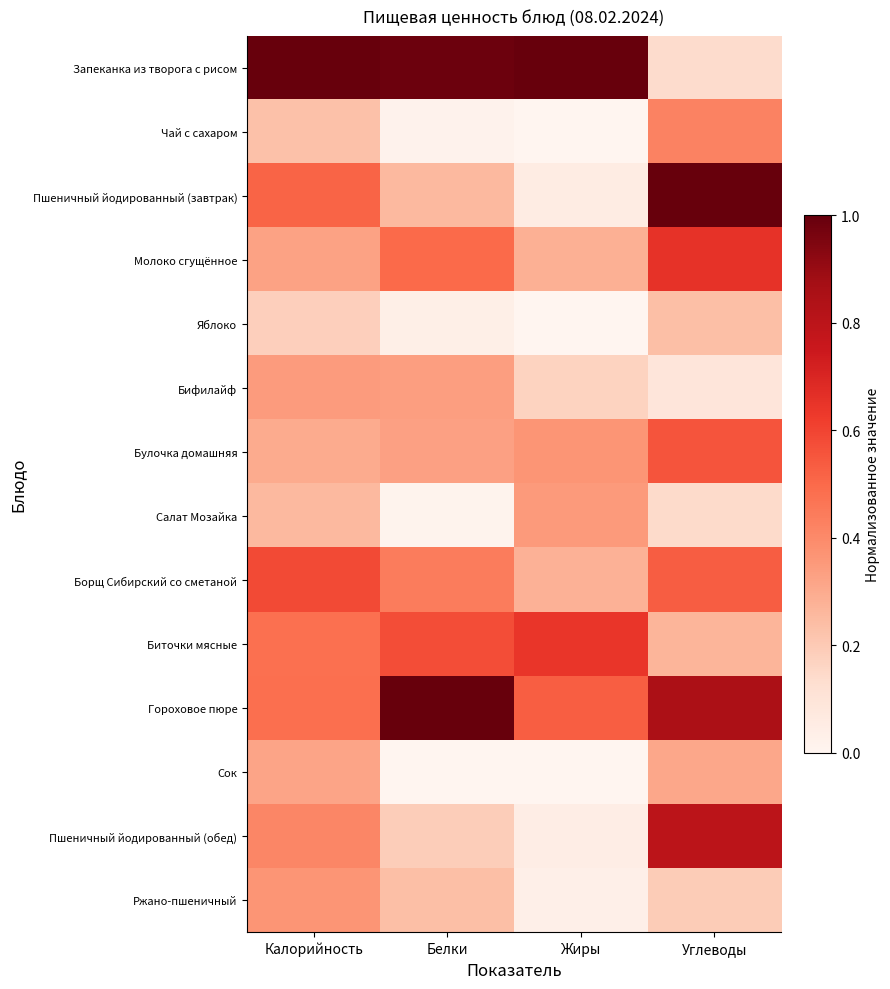

Reading left to right, list all the values displayed in this chart.

Запеканка из творога с рисом: Калорийность=1.0	Белки=1.0	Жиры=1.0	Углеводы=0.1
Чай с сахаром: Калорийность=0.2	Белки=0.0	Жиры=0.0	Углеводы=0.4
Пшеничный йодированный (завтрак): Калорийность=0.5	Белки=0.3	Жиры=0.1	Углеводы=1.0
Молоко сгущённое: Калорийность=0.3	Белки=0.5	Жиры=0.3	Углеводы=0.7
Яблоко: Калорийность=0.2	Белки=0.0	Жиры=0.0	Углеводы=0.2
Бифилайф: Калорийность=0.3	Белки=0.3	Жиры=0.2	Углеводы=0.1
Булочка домашняя: Калорийность=0.3	Белки=0.3	Жиры=0.4	Углеводы=0.6
Салат Мозайка: Калорийность=0.3	Белки=0.0	Жиры=0.3	Углеводы=0.1
Борщ Сибирский со сметаной: Калорийность=0.6	Белки=0.4	Жиры=0.3	Углеводы=0.5
Биточки мясные: Калорийность=0.5	Белки=0.6	Жиры=0.6	Углеводы=0.3
Гороховое пюре: Калорийность=0.5	Белки=1.0	Жиры=0.5	Углеводы=0.9
Сок: Калорийность=0.3	Белки=0.0	Жиры=0.0	Углеводы=0.3
Пшеничный йодированный (обед): Калорийность=0.4	Белки=0.2	Жиры=0.0	Углеводы=0.8
Ржано-пшеничный: Калорийность=0.4	Белки=0.2	Жиры=0.0	Углеводы=0.2